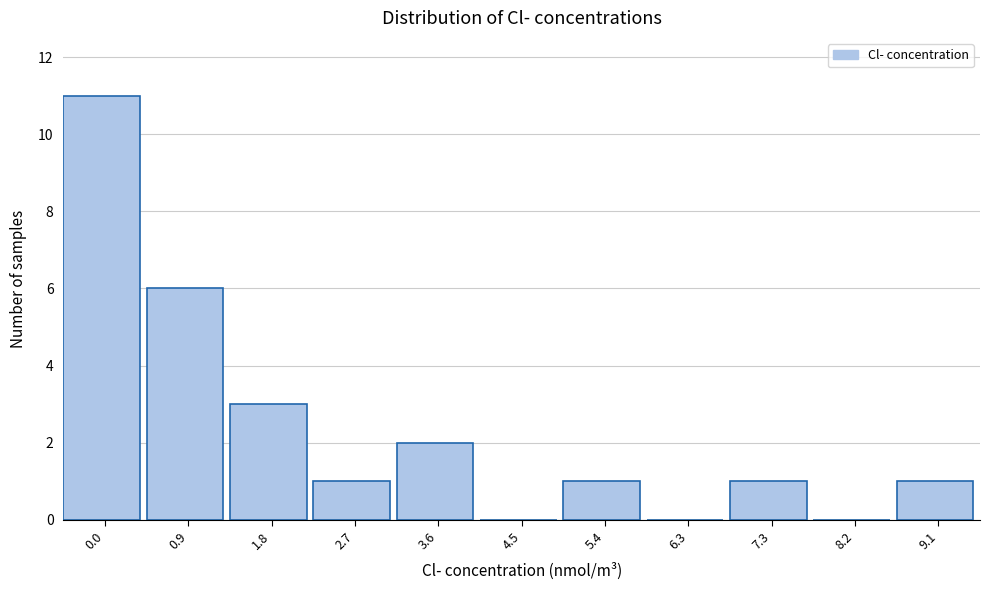

Reading right to left, list all the values displayed in this chart.

9.1=1	8.2=0	7.3=1	6.3=0	5.4=1	4.5=0	3.6=2	2.7=1	1.8=3	0.9=6	0.0=11